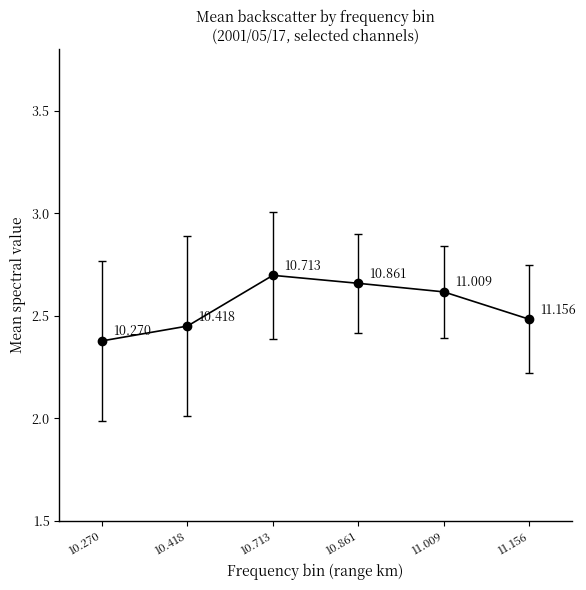

True or false: there are more than 0 points higher than both neighbors.

True